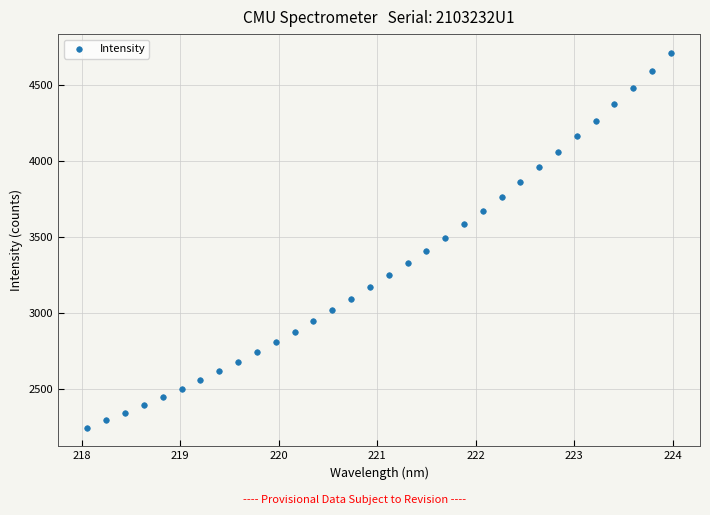

What is the range of Y values (max minus min)?

2466.6